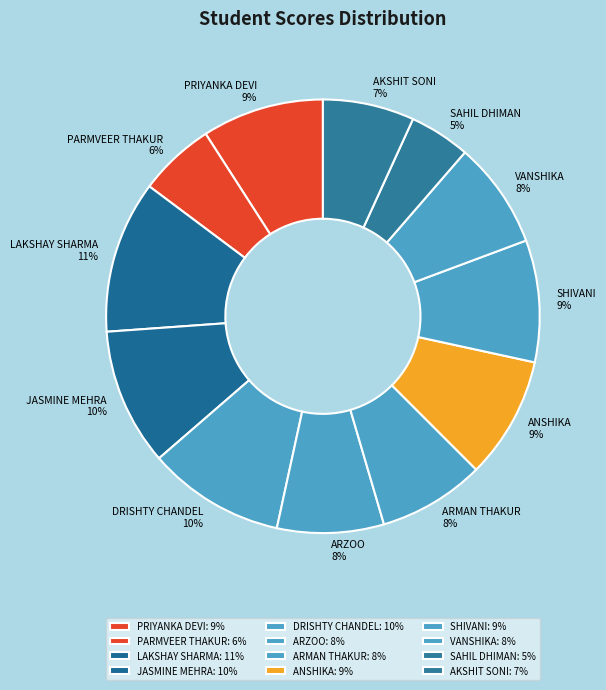

True or false: PARMVEER THAKUR accounts for 13% of the total.

False